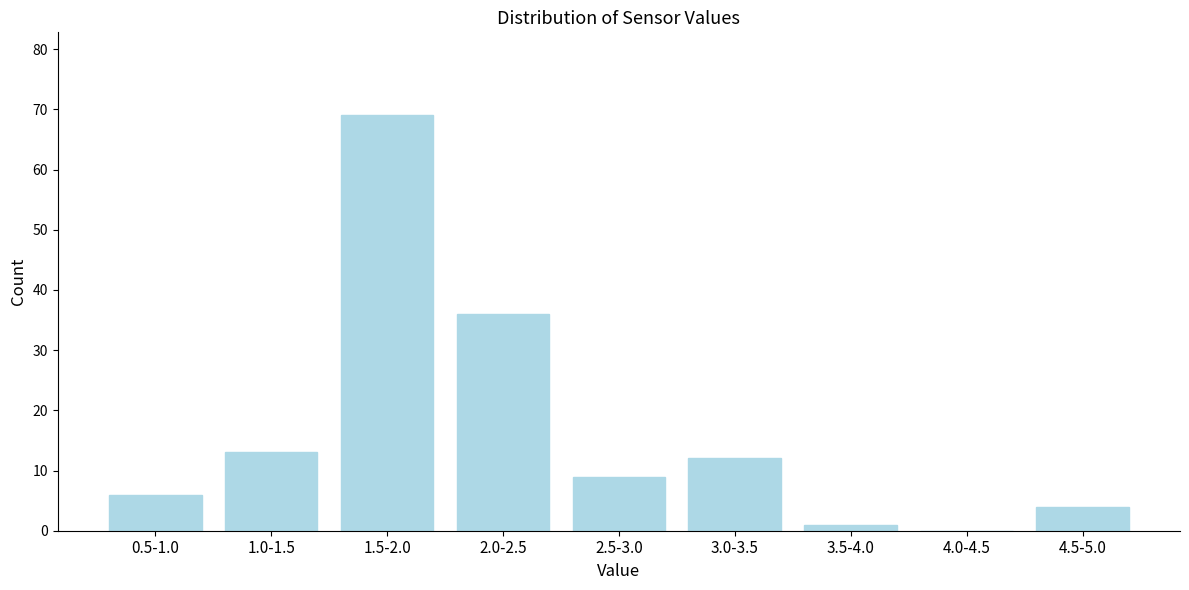

Reading left to right, list all the values displayed in this chart.

0.5-1.0=6	1.0-1.5=13	1.5-2.0=69	2.0-2.5=36	2.5-3.0=9	3.0-3.5=12	3.5-4.0=1	4.0-4.5=0	4.5-5.0=4